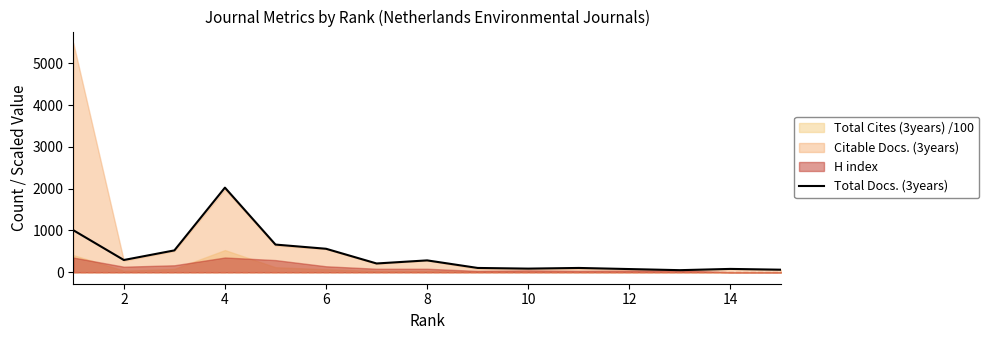

Is it true that the value at 4 is 523?

True